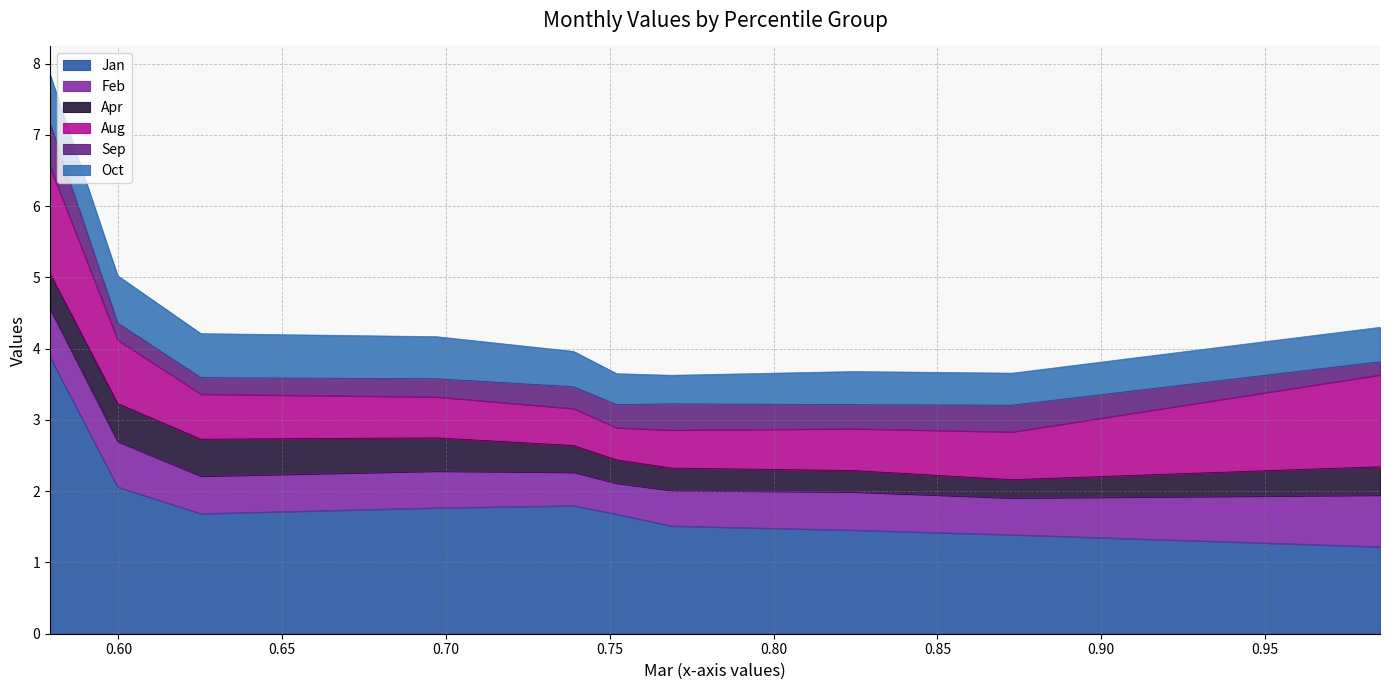

What is the difference between the second highest and second lowest values in the Jan series?

0.7